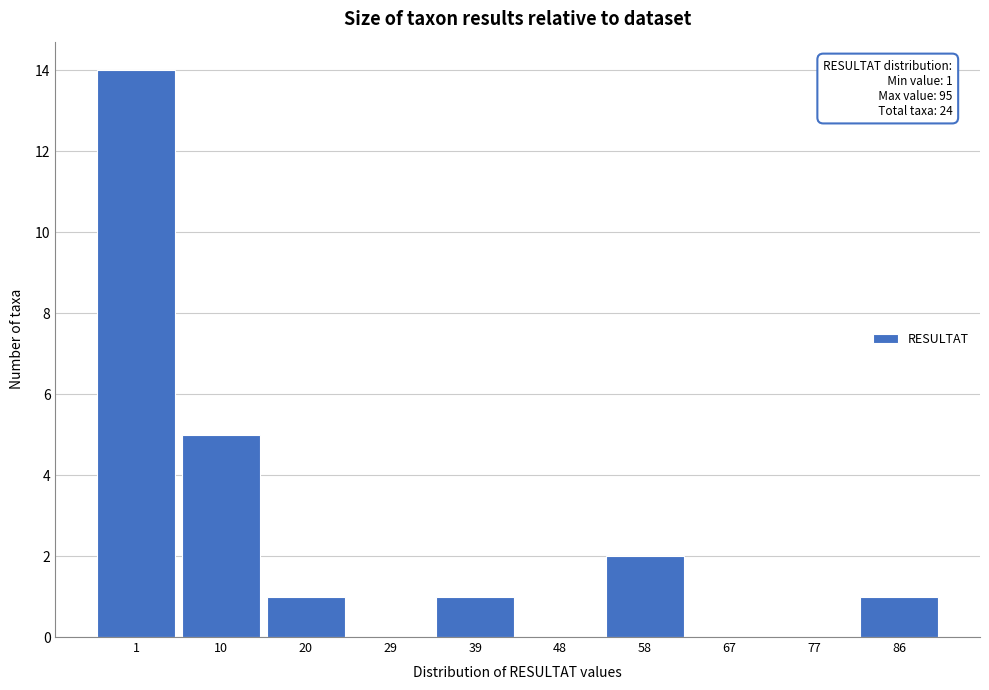

Reading left to right, what are all the values shown in this chart?

1=14	10=5	20=1	29=0	39=1	48=0	58=2	67=0	77=0	86=1